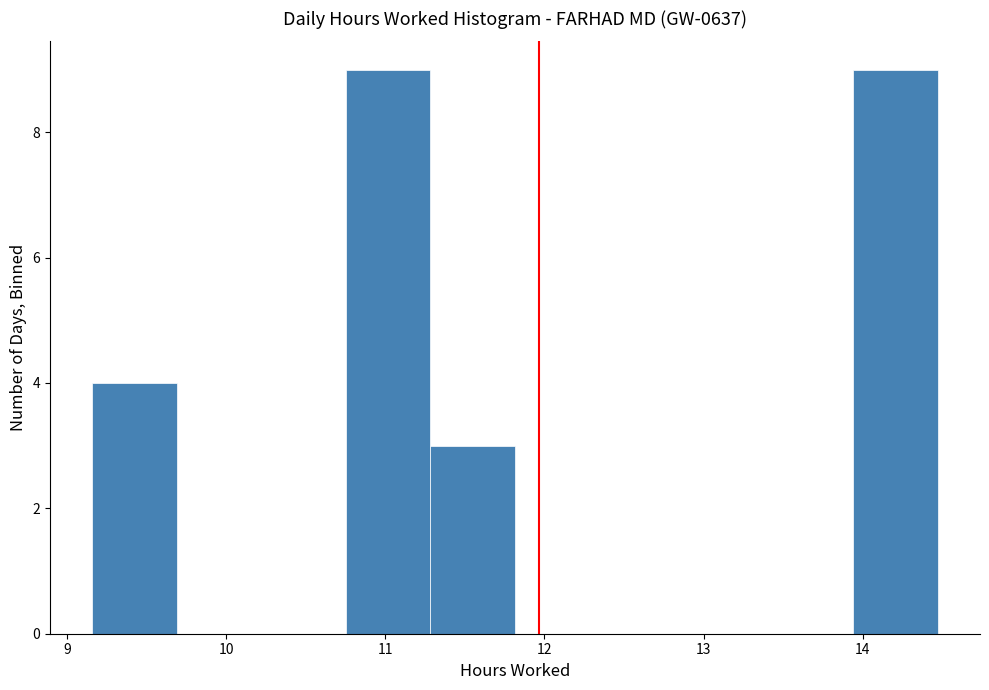

What is the height of the bar covering 11.3 to 11.8 on the x-axis? Neither the bar edges nor the heights are printed on the chart, so give them approximately, as read against the axes.

3